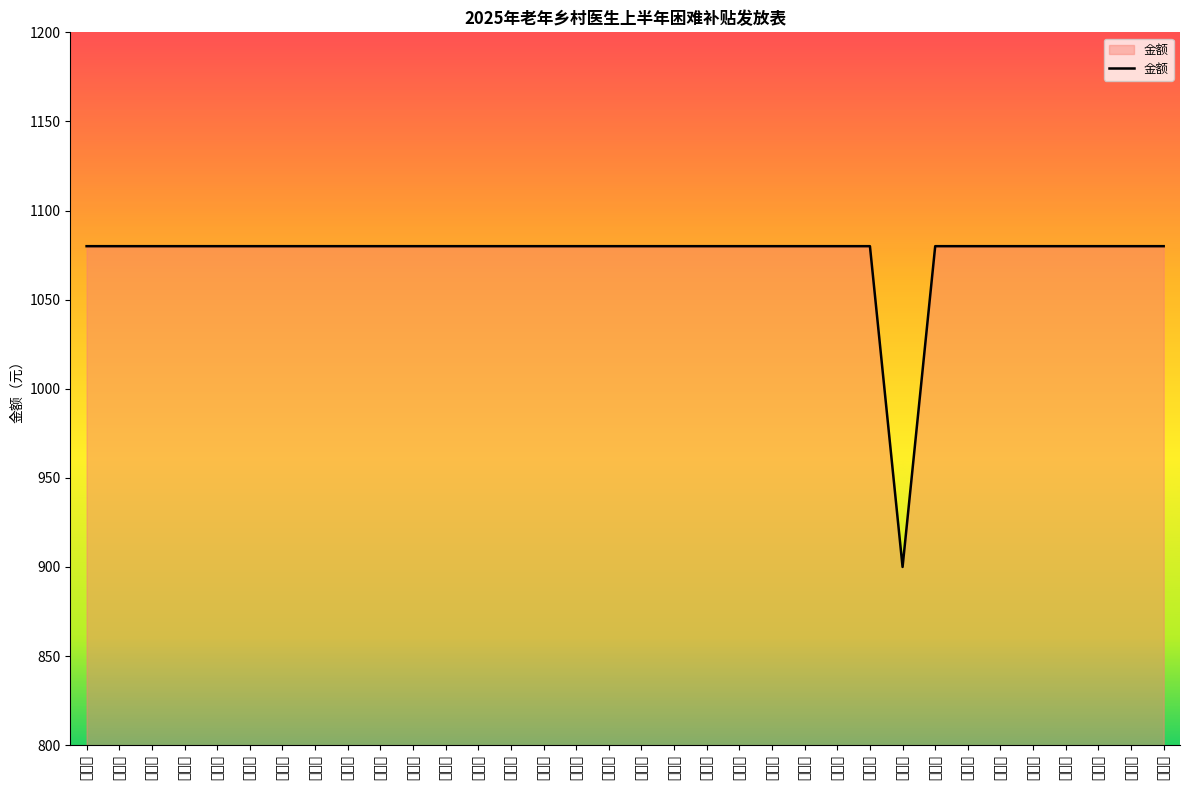

Does the chart have visible grid lines?

No